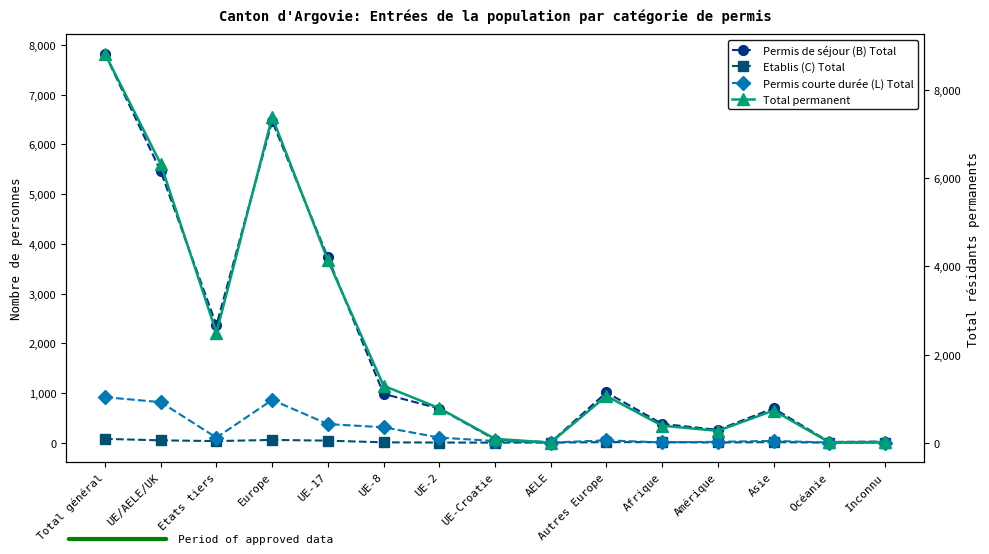

In Etablis (C) Total, how many points are lower than both neighbors (excluding endpoints)?

2